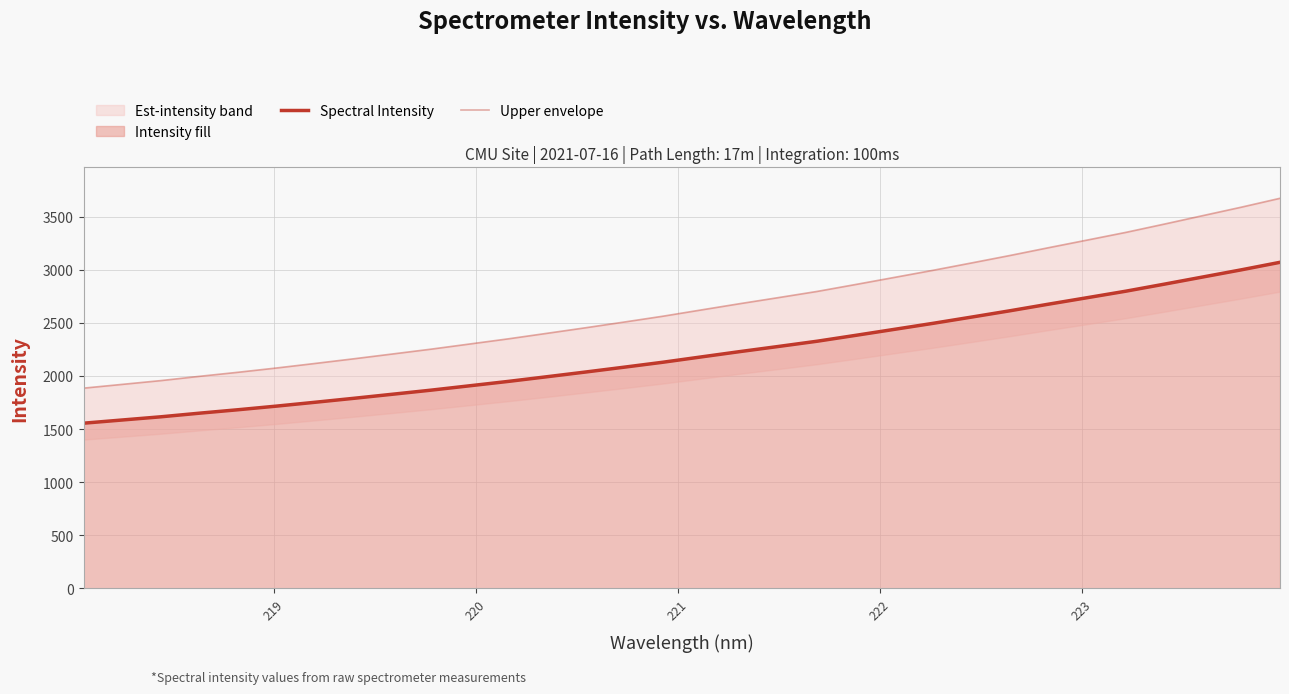

What is the maximum value for Spectral Intensity?

3069.9